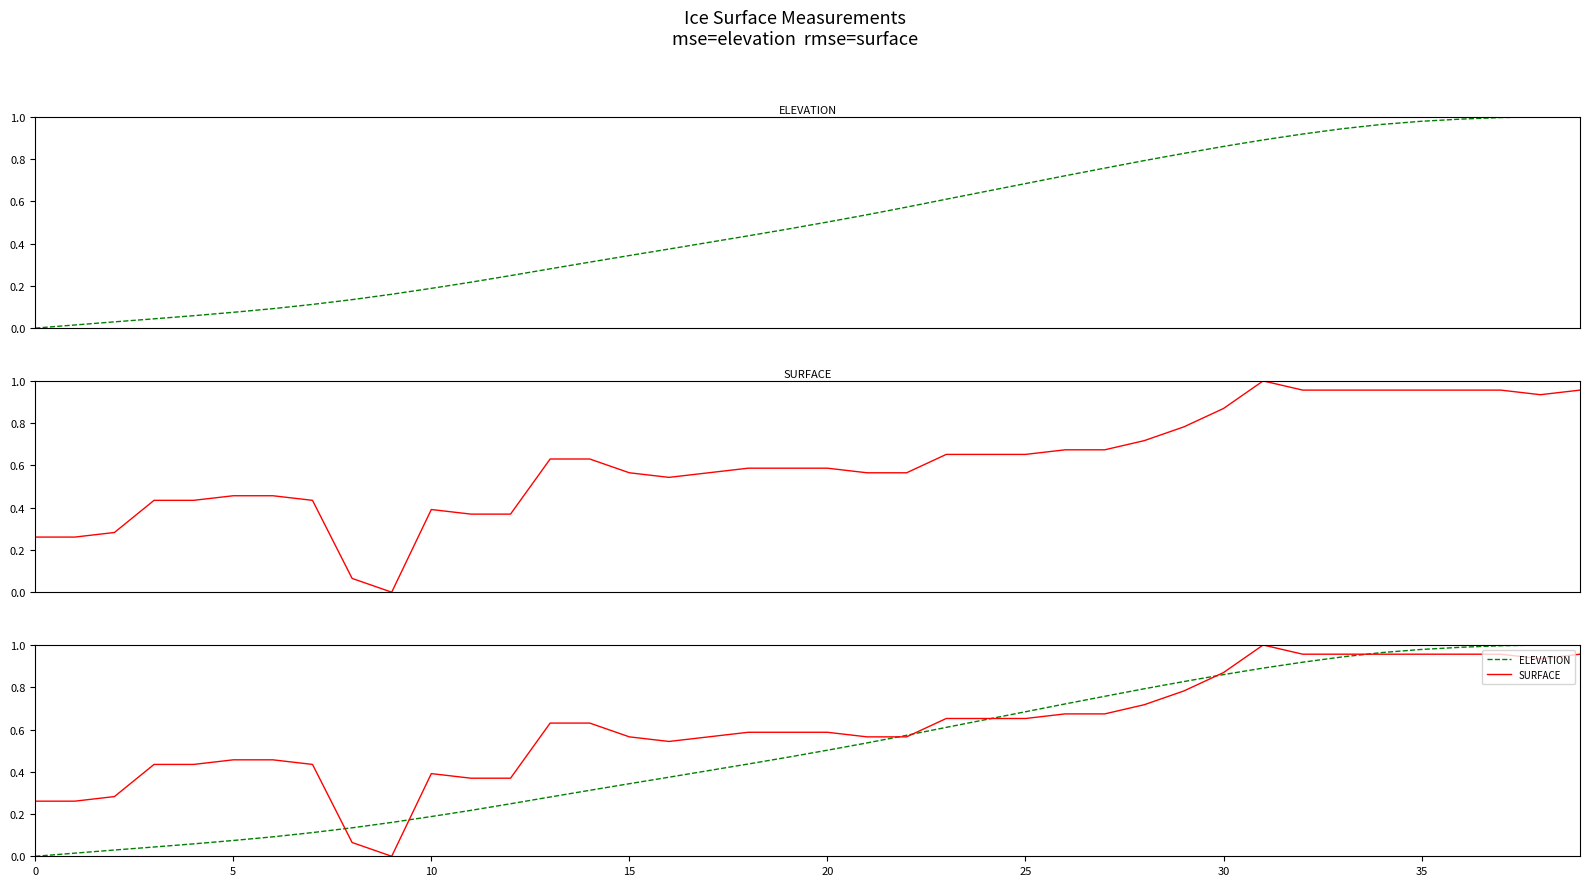

How many values in SURFACE are above zero?

39